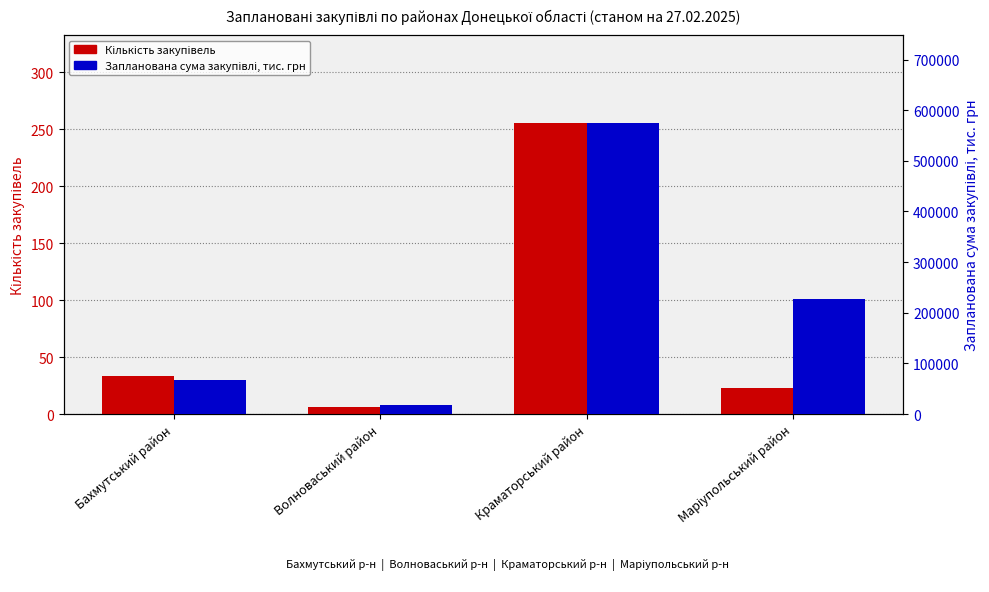

Which series has the largest range (max minus min)?

Запланована сума закупівлі, тис. грн